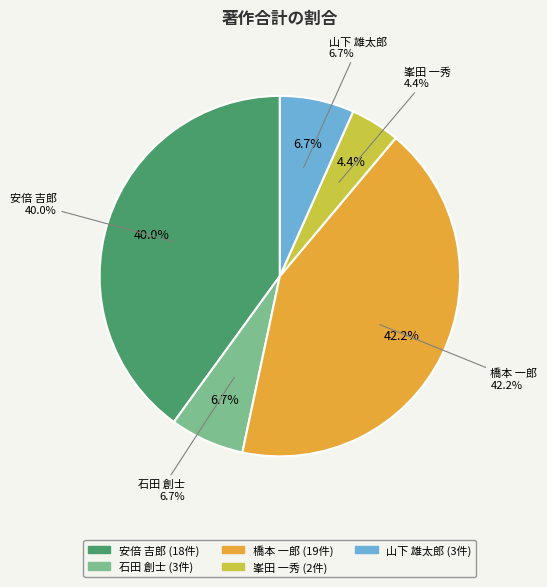

Is there any slice that represents more than half of the pie?

No